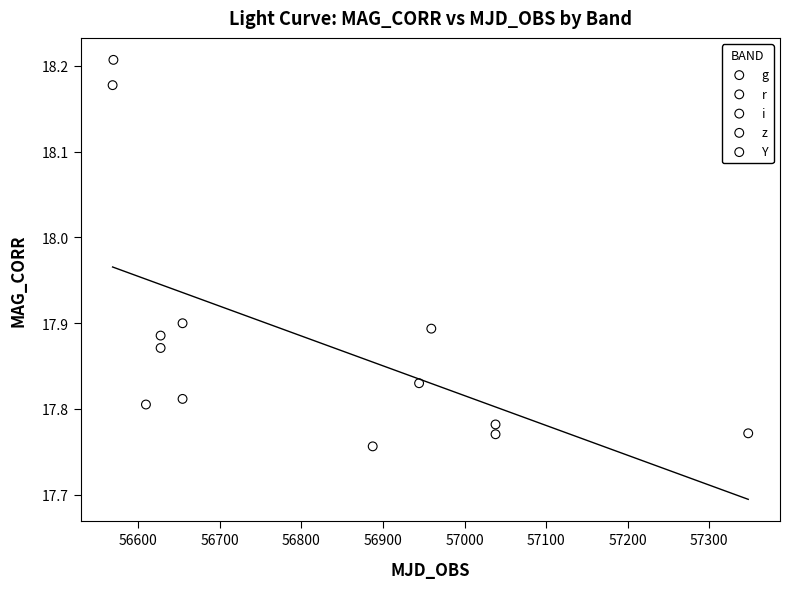

Which series contains the lowest Y value?

i